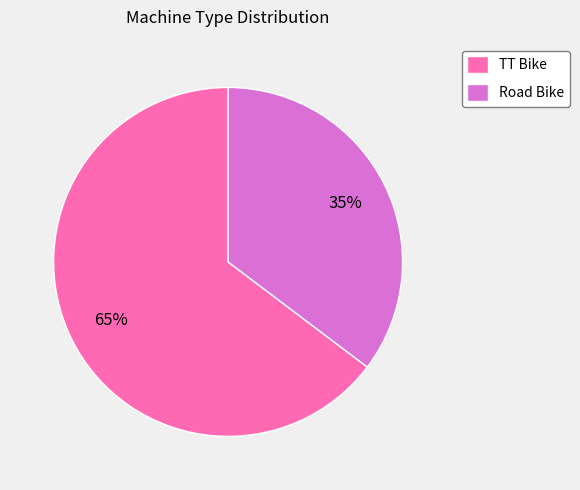

Which has a higher value, TT Bike or Road Bike?

TT Bike